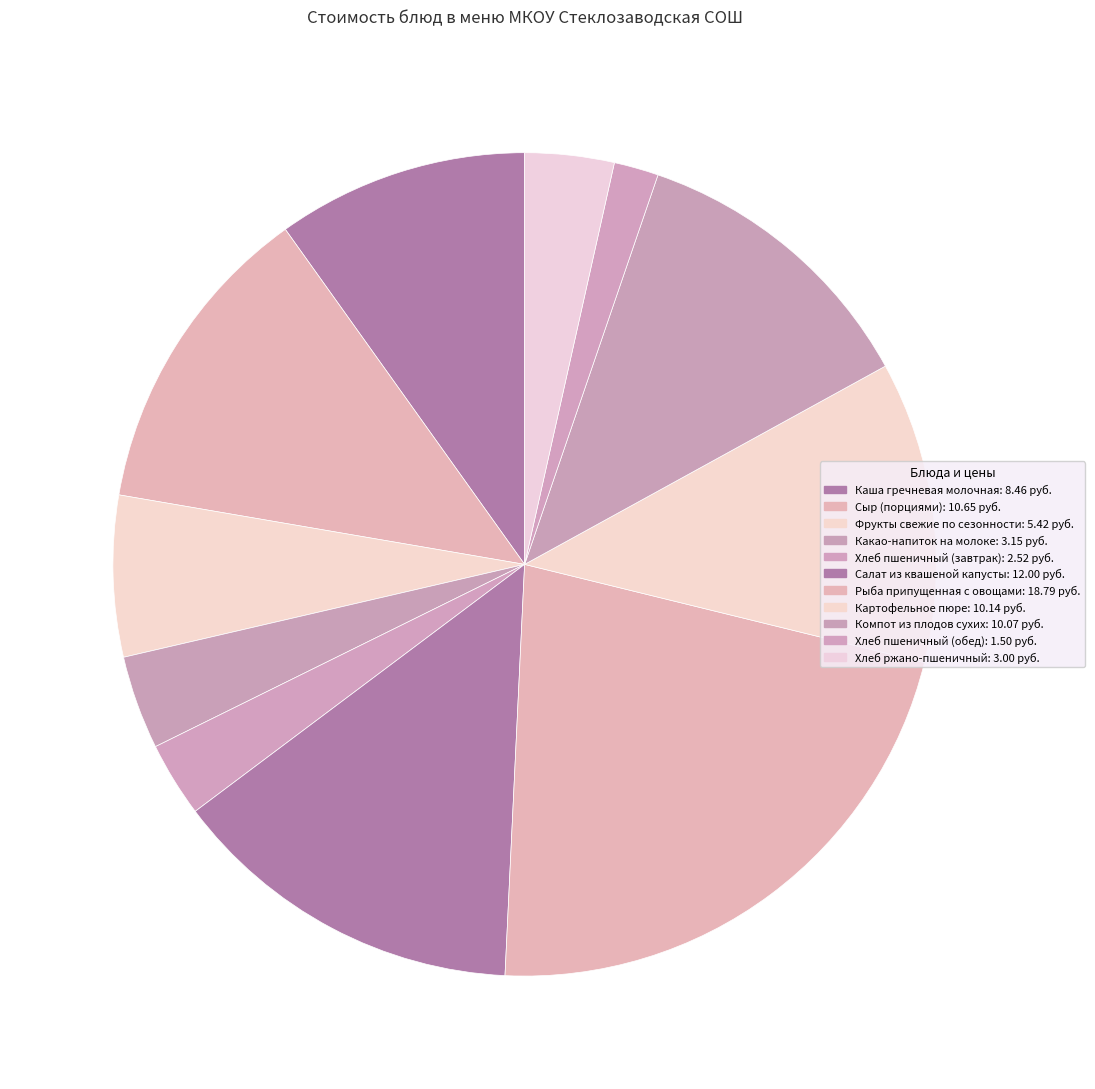

Which slice is the smallest?

Хлеб пшеничный (обед)